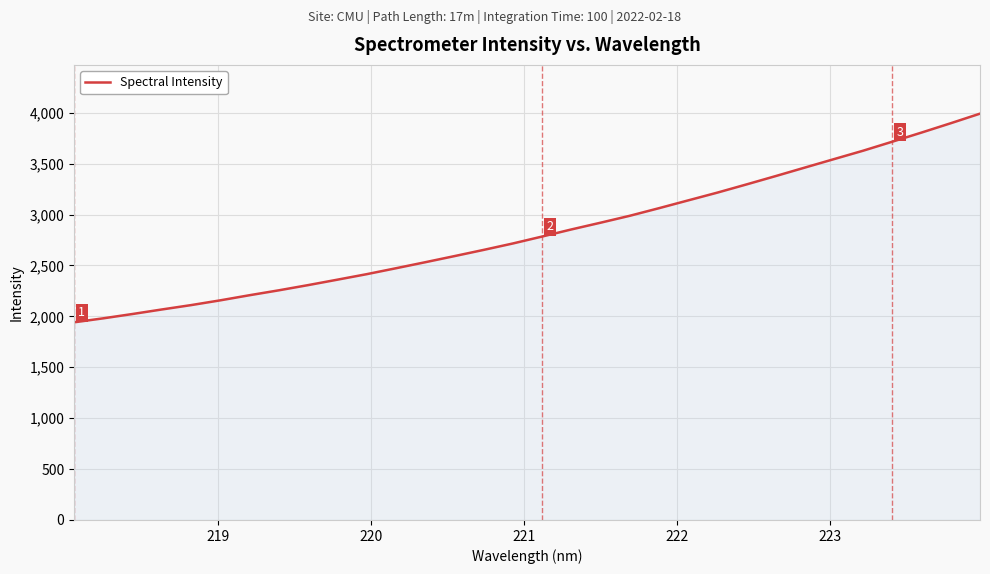

What is the minimum value shown in the chart?

1941.5